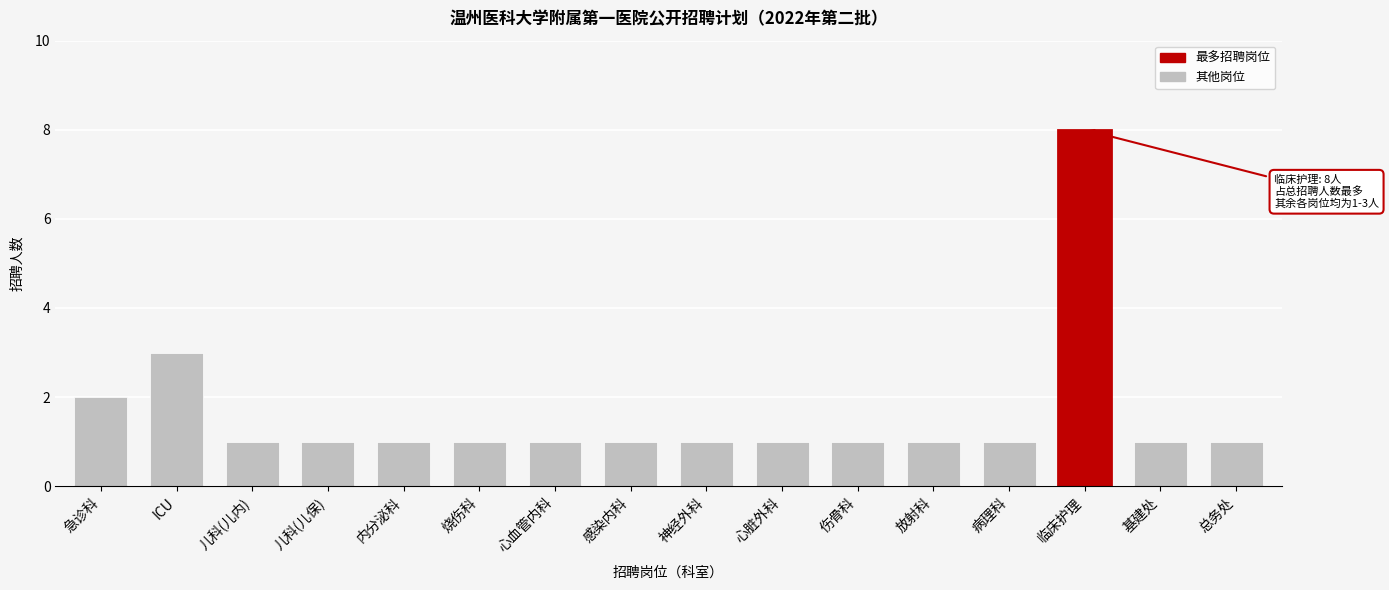

Reading left to right, extract all data points from this chart.

2	3	1	1	1	1	1	1	1	1	1	1	1	8	1	1